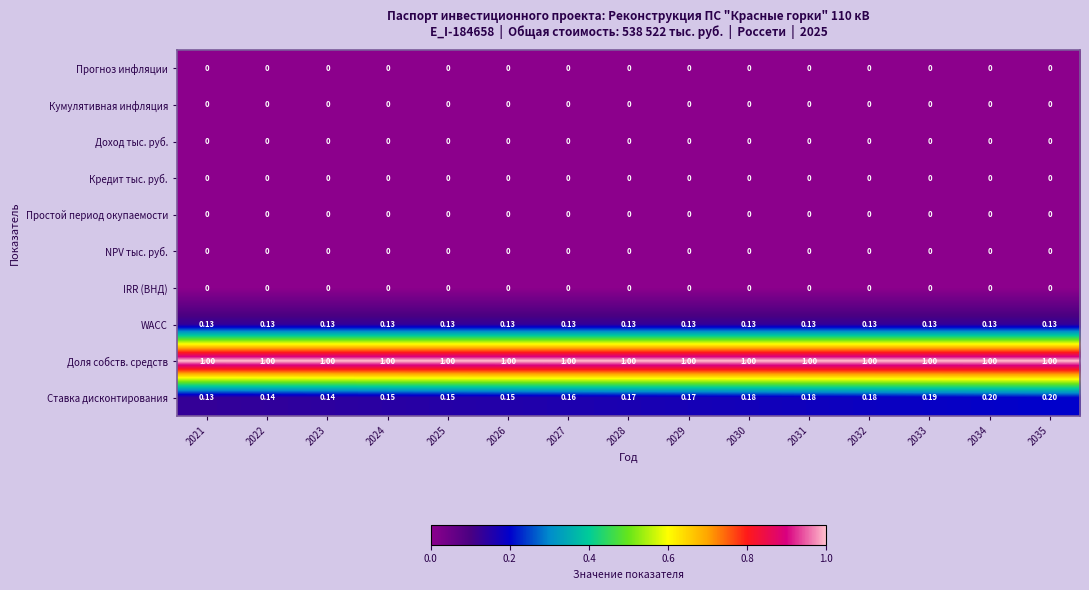

Which series has the largest total across all categories?

Доля собств. средств